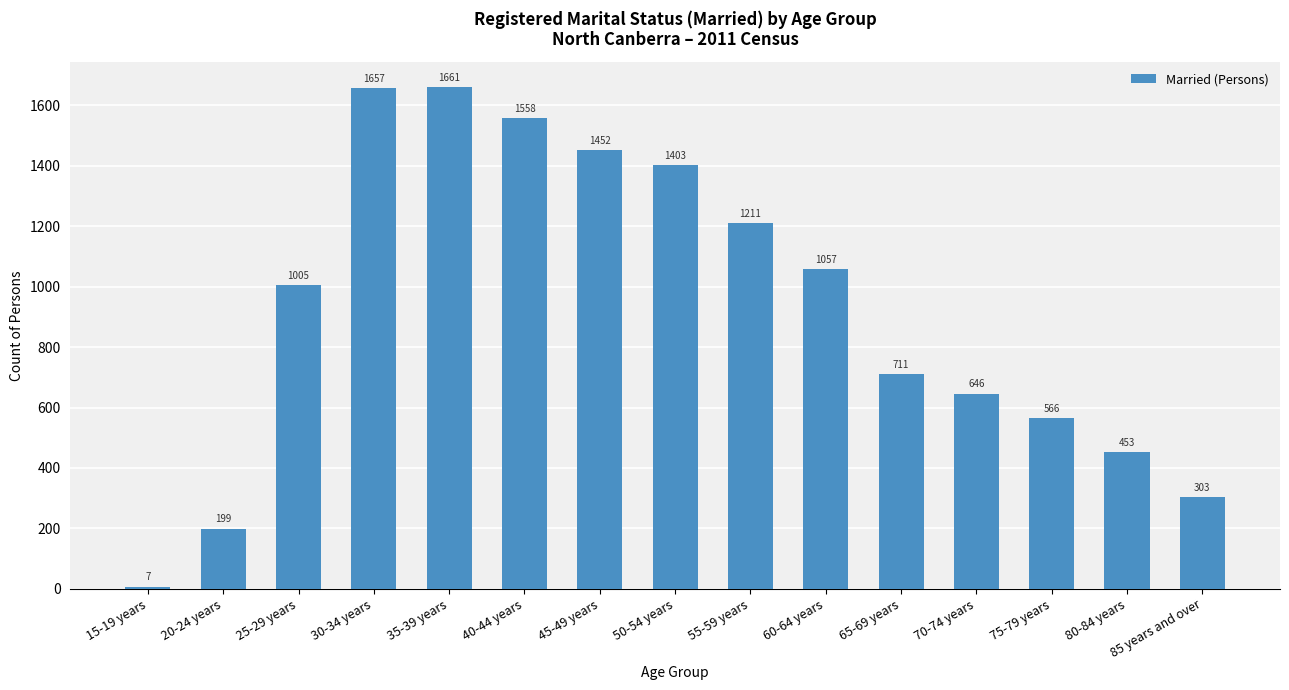

Is it true that the value at 30-34 years is 382?

False